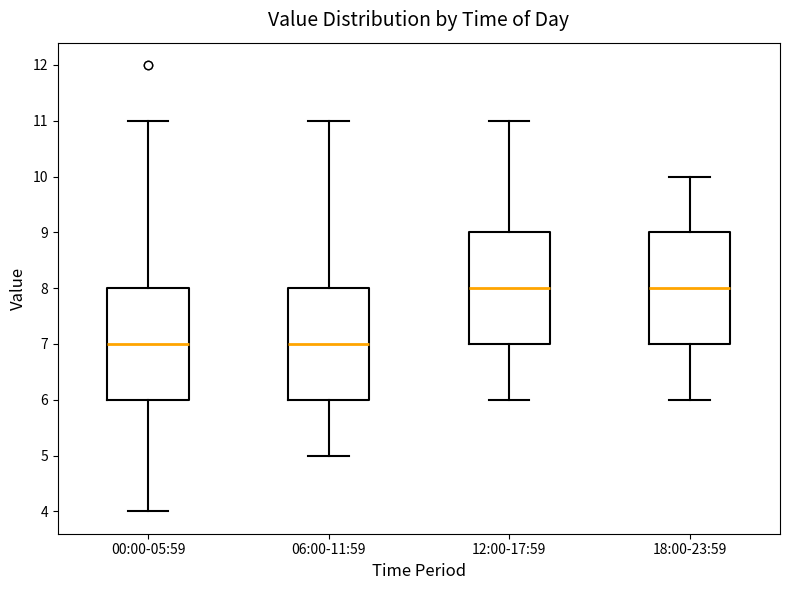

Reading left to right, read every box against the y-axis: the position of its median line, the range the box covers, and the ends of its whiskers. The values are not printed on the chart, so give them approximately, as read against the axis.

00:00-05:59: median 7, box 6 to 8, whiskers 4 to 11
06:00-11:59: median 7, box 6 to 8, whiskers 5 to 11
12:00-17:59: median 8, box 7 to 9, whiskers 6 to 11
18:00-23:59: median 8, box 7 to 9, whiskers 6 to 10